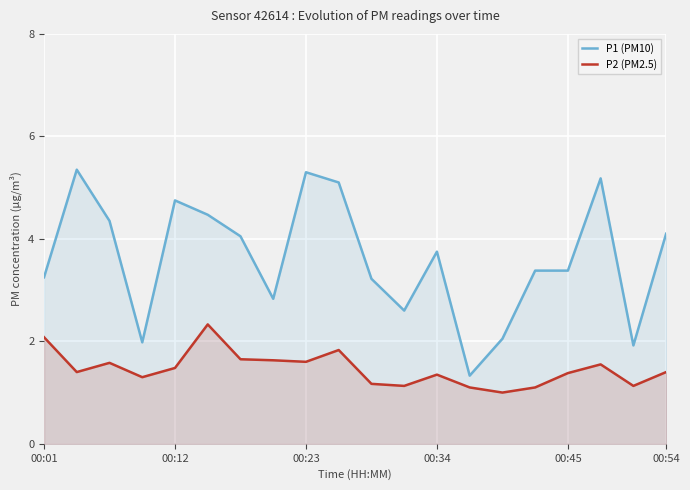

What is the spread (max minus min) of values at 7?

1.2